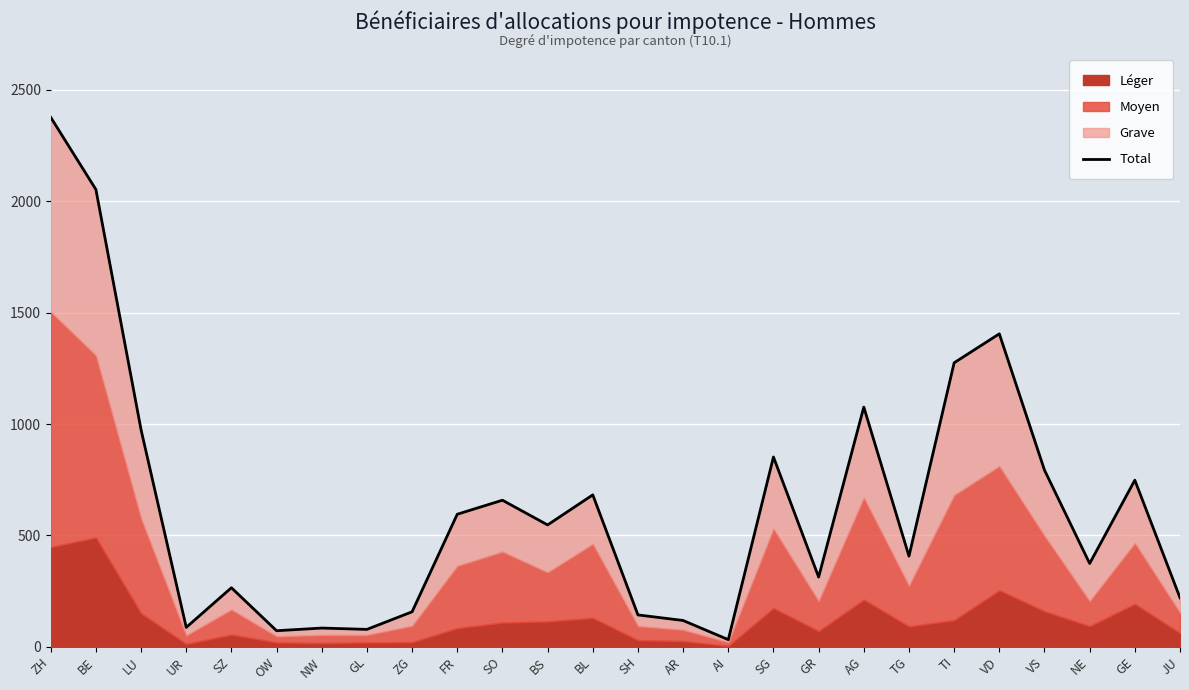

Where is the first local maximum?

SZ